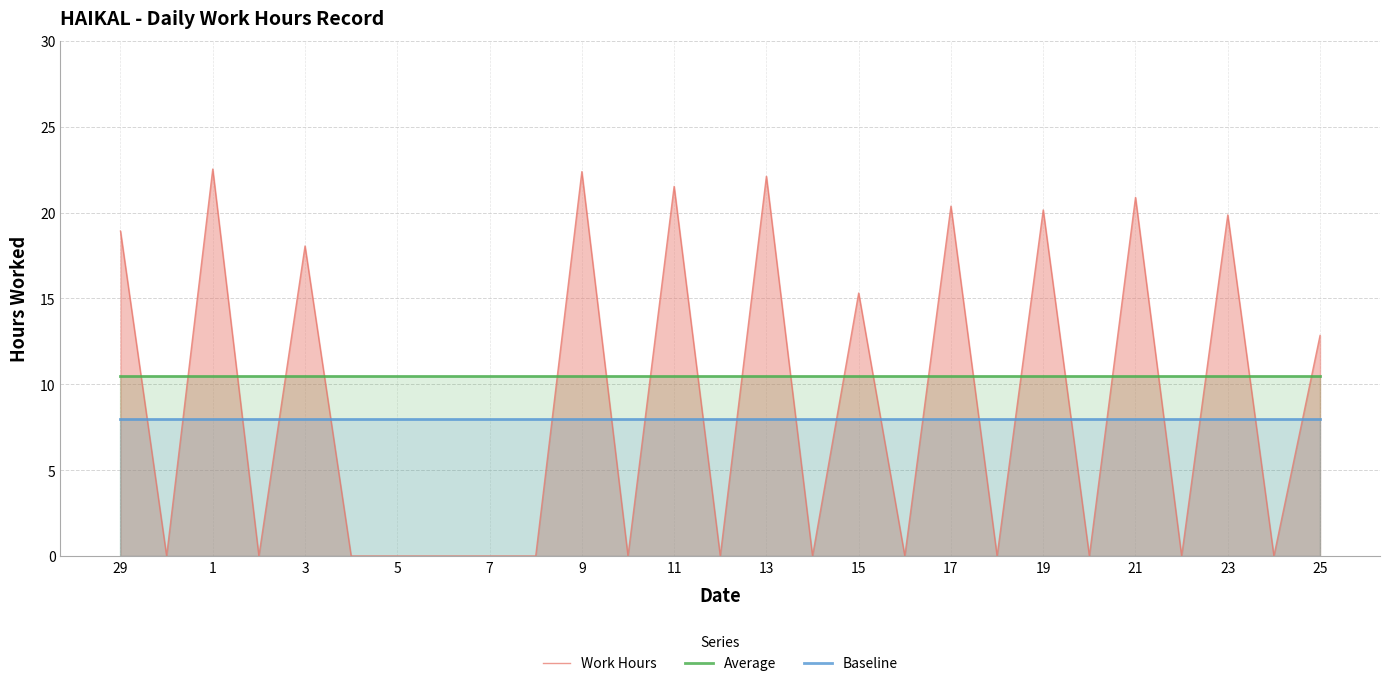

True or false: Average and Work Hours intersect in this chart.

True